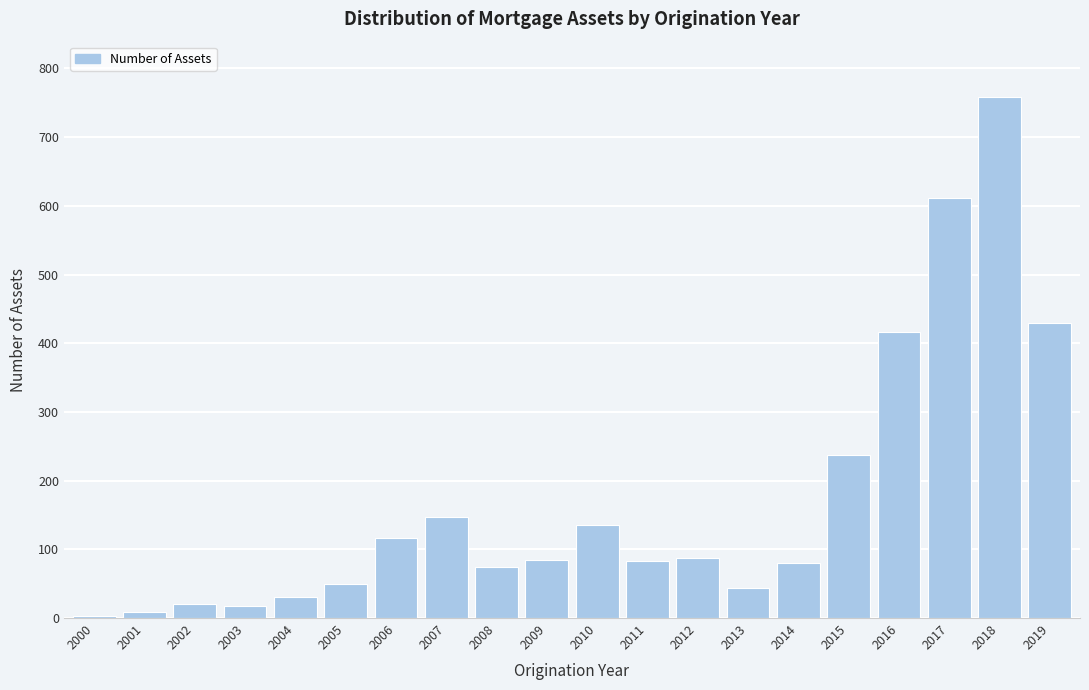

What is the sum of all values?

3433